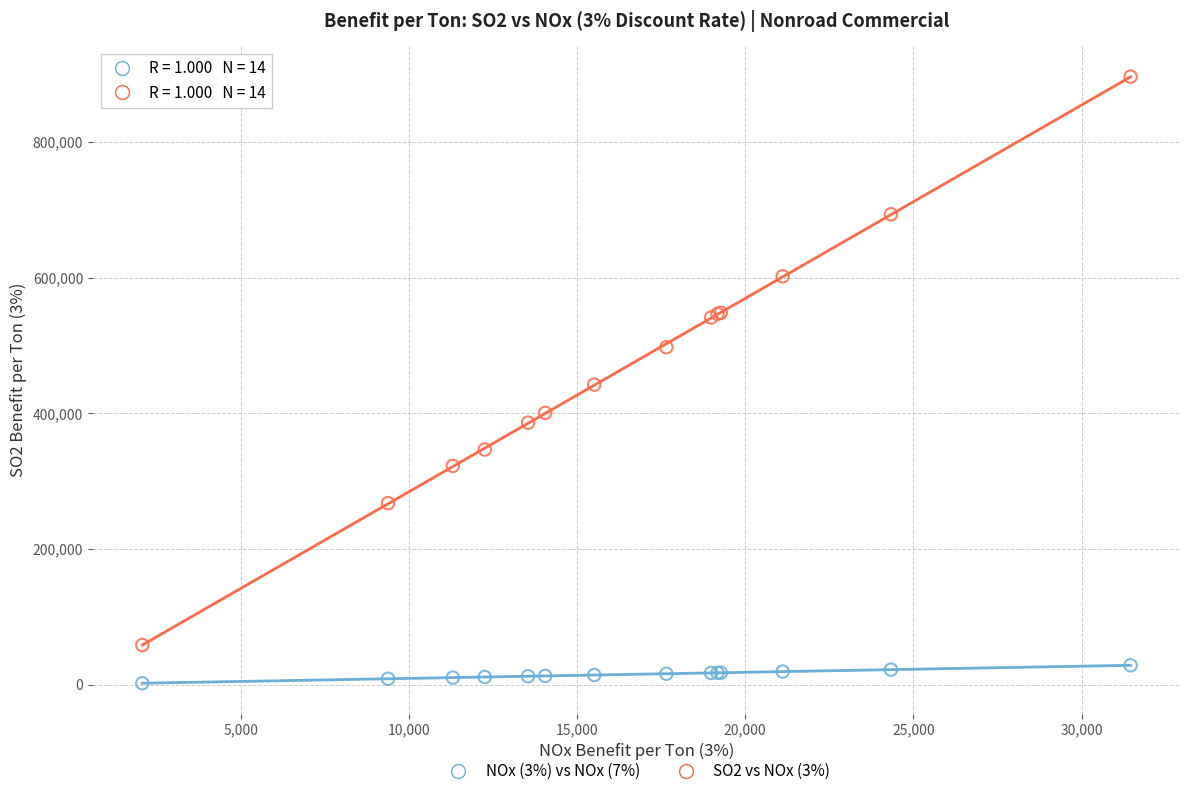

Which series has the widest spread of Y values?

SO2 vs NOx (3%)